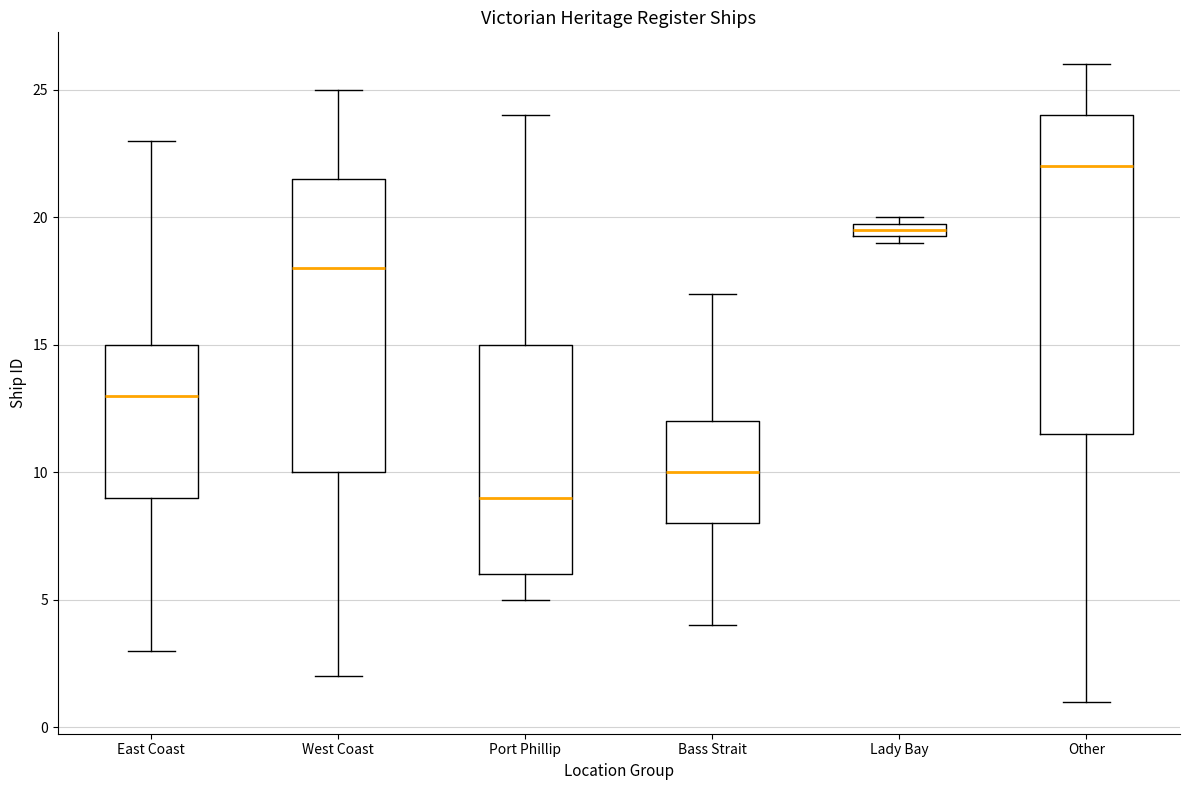

Which box has the highest median line?

Other